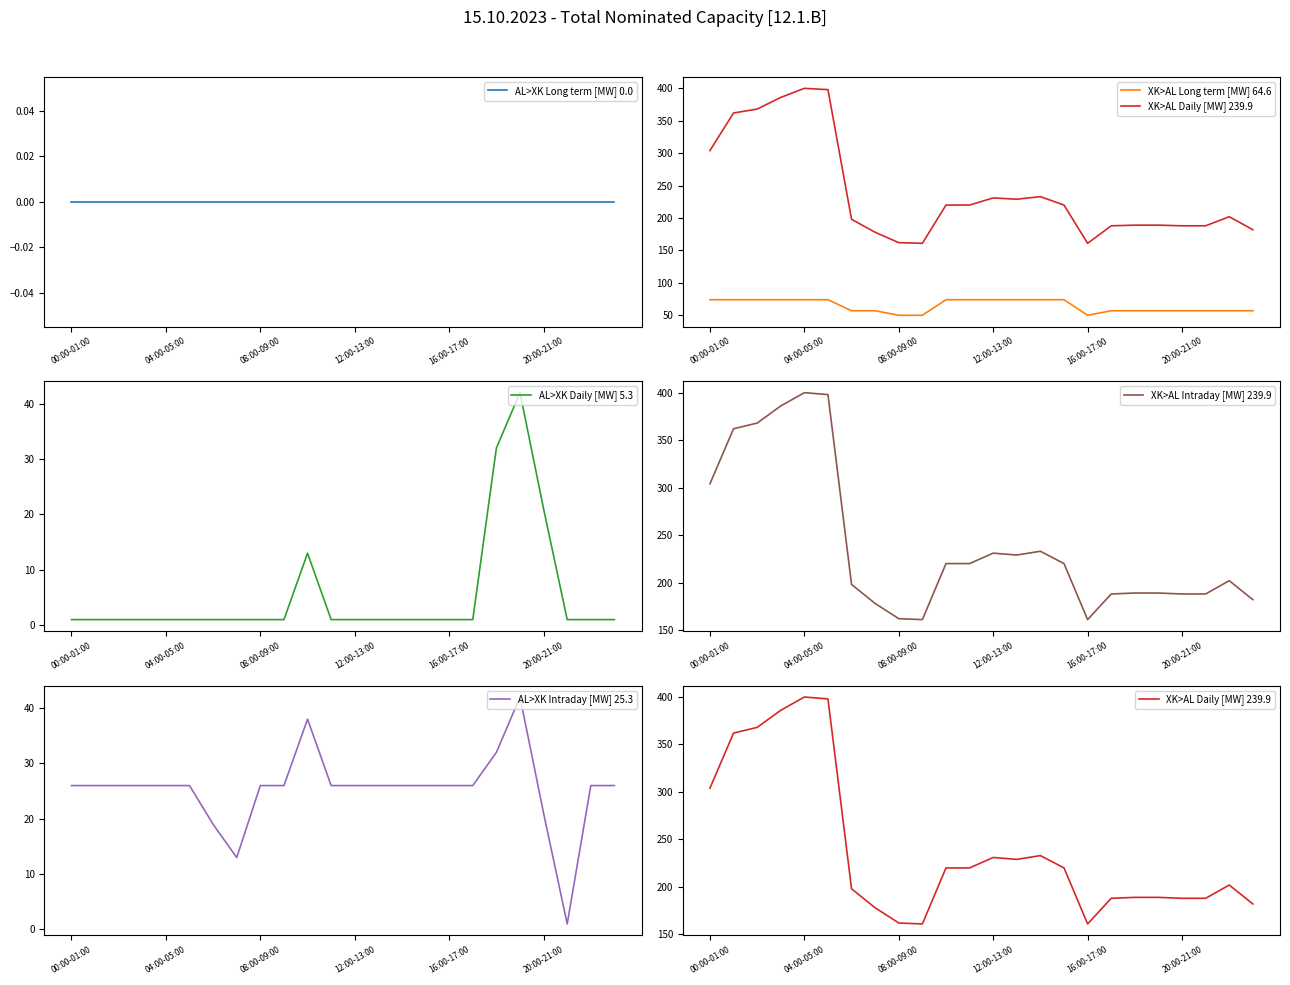

Reading left to right, list all the values displayed in this chart.

AL>XK Long term [MW] 0.0: 0	0	0	0	0	0	0	0	0	0	0	0	0	0	0	0	0	0	0	0	0	0	0	0
XK>AL Long term [MW] 64.6: 74	74	74	74	74	74	57	57	50	50	74	74	74	74	74	74	50	57	57	57	57	57	57	57
XK>AL Daily [MW] 239.9: 304	362	368	386	400	398	198	178	162	161	220	220	231	229	233	220	161	188	189	189	188	188	202	182
AL>XK Daily [MW] 5.3: 1	1	1	1	1	1	1	1	1	1	13	1	1	1	1	1	1	1	32	42	21	1	1	1
XK>AL Intraday [MW] 239.9: 304	362	368	386	400	398	198	178	162	161	220	220	231	229	233	220	161	188	189	189	188	188	202	182
AL>XK Intraday [MW] 25.3: 26	26	26	26	26	26	19	13	26	26	38	26	26	26	26	26	26	26	32	42	21	1	26	26